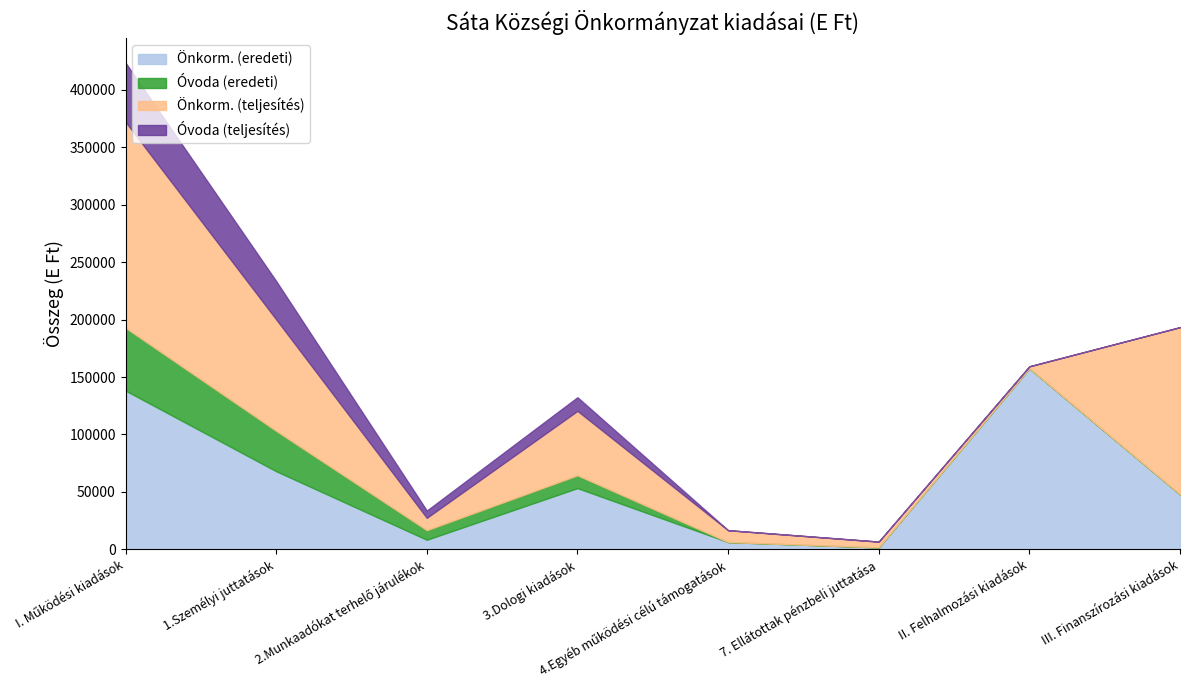

Reading left to right, extract all data points from this chart.

Önkorm. (eredeti): 138180	68016	8334	53293	6337	1700	157593	47813
Óvoda (eredeti): 54662	35130	8365	11167	0	0	0	0
Önkorm. (teljesítés): 179275	97090	10739	56079	10319	5037	1671	145590
Óvoda (teljesítés): 51504	33333	6308	11863	0	0	125	0